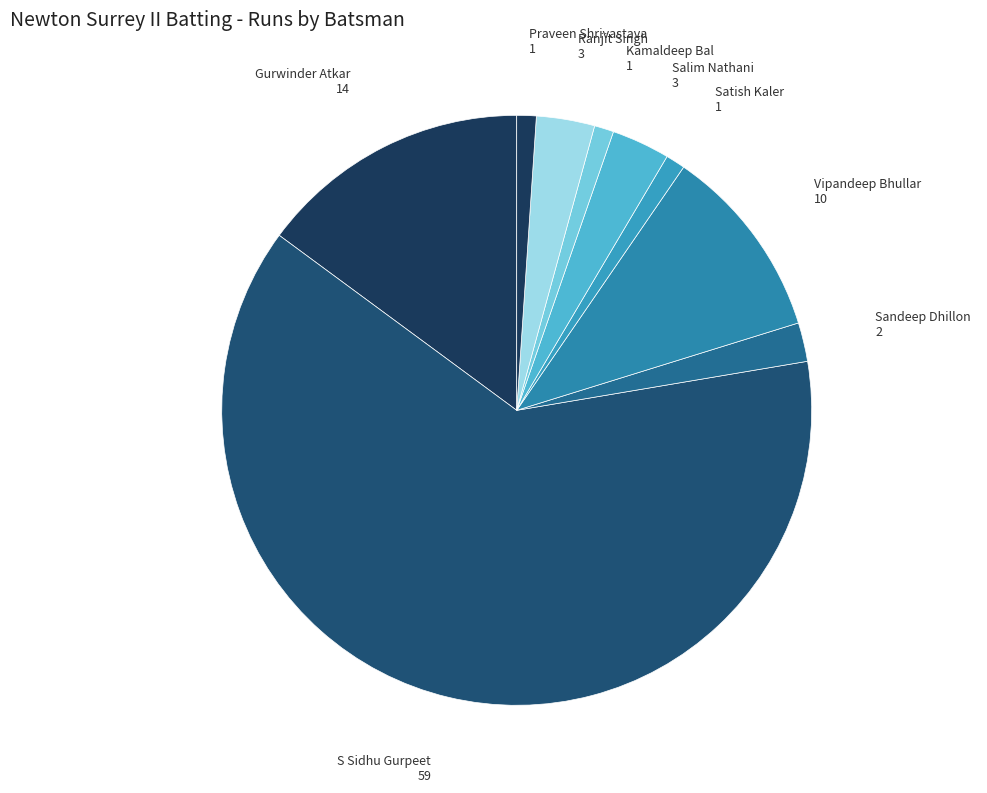

Count the number of slices in the pie.

9